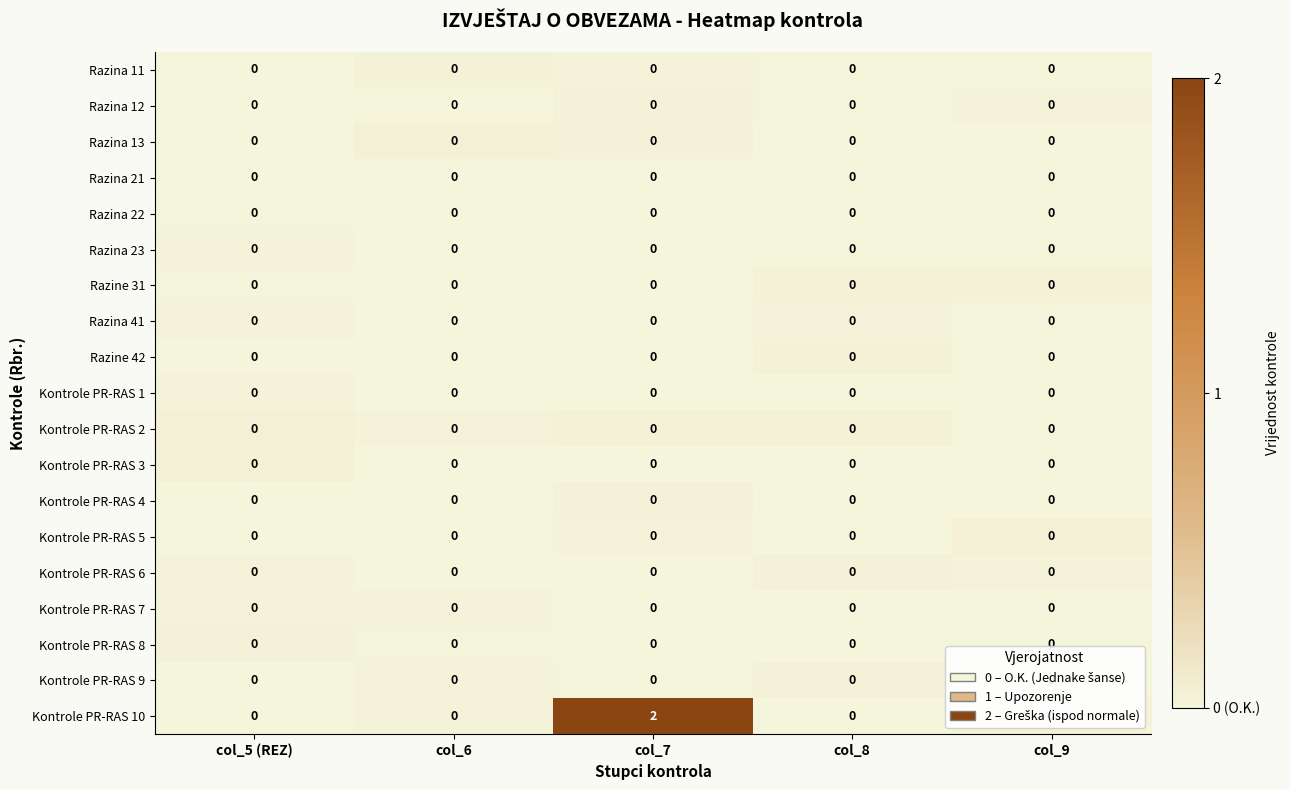

Which series changed the most between col_7 and col_9?

Kontrole PR-RAS 10